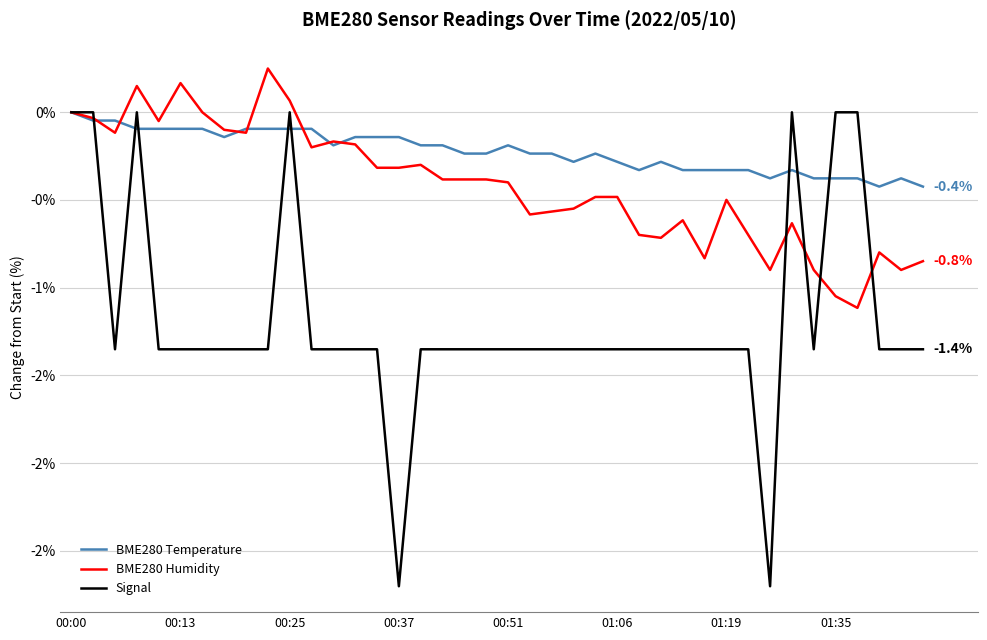

What are all the series names shown in the legend?

BME280 Temperature, BME280 Humidity, Signal